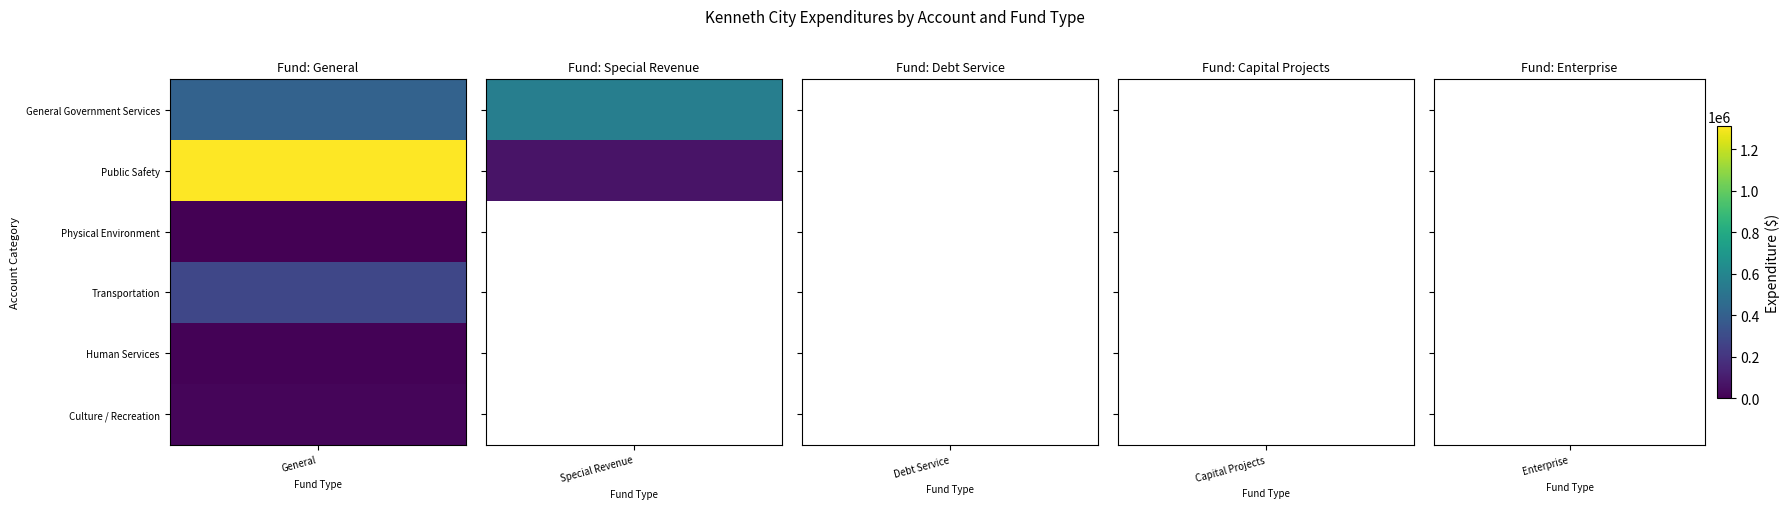

How many series are shown in this chart?

6